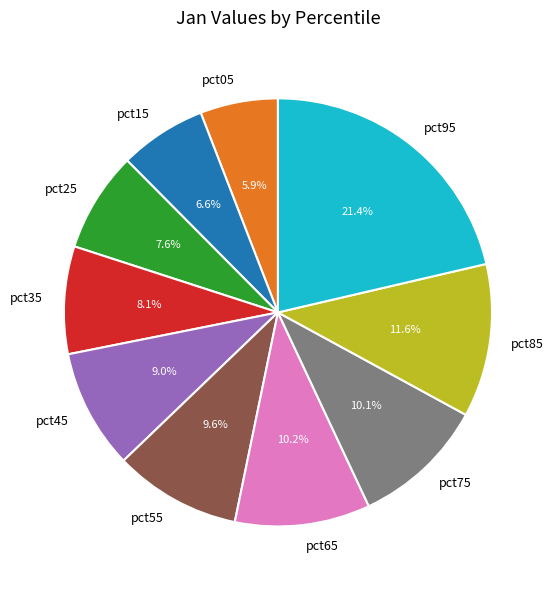

Combined, do pct35 and pct65 account for over 50%?

No